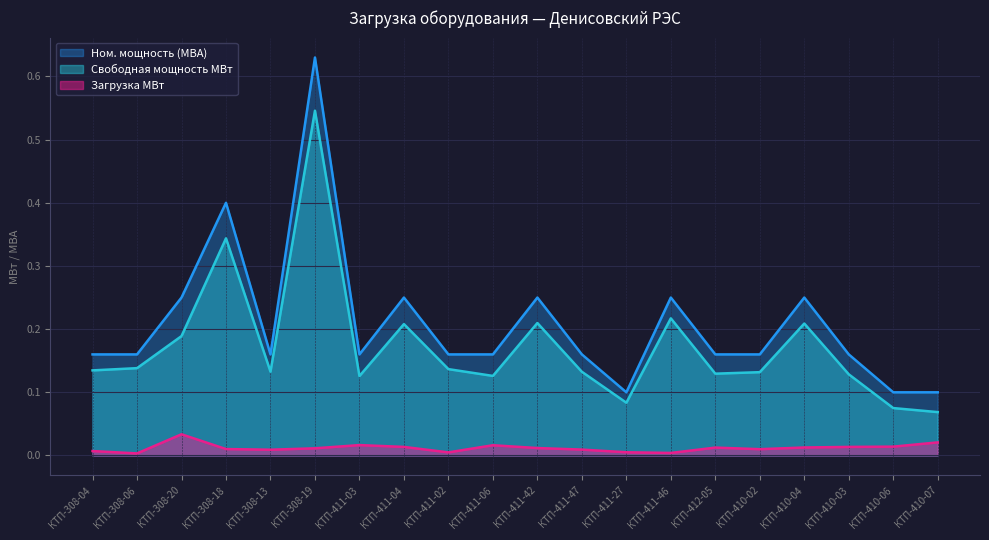

Reading left to right, transcribe all the data shown in this chart.

Загрузка МВт: КТП-308-04=0.0	КТП-308-06=0.0	КТП-308-20=0.0	КТП-308-18=0.0	КТП-308-13=0.0	КТП-308-19=0.0	КТП-411-03=0.0	КТП-411-04=0.0	КТП-411-02=0.0	КТП-411-06=0.0	КТП-411-42=0.0	КТП-411-47=0.0	КТП-411-27=0.0	КТП-411-46=0.0	КТП-412-05=0.0	КТП-410-02=0.0	КТП-410-04=0.0	КТП-410-03=0.0	КТП-410-06=0.0	КТП-410-07=0.0
Свободная мощность МВт: КТП-308-04=0.1	КТП-308-06=0.1	КТП-308-20=0.2	КТП-308-18=0.3	КТП-308-13=0.1	КТП-308-19=0.5	КТП-411-03=0.1	КТП-411-04=0.2	КТП-411-02=0.1	КТП-411-06=0.1	КТП-411-42=0.2	КТП-411-47=0.1	КТП-411-27=0.1	КТП-411-46=0.2	КТП-412-05=0.1	КТП-410-02=0.1	КТП-410-04=0.2	КТП-410-03=0.1	КТП-410-06=0.1	КТП-410-07=0.1
Ном. мощность кВА: КТП-308-04=0.2	КТП-308-06=0.2	КТП-308-20=0.2	КТП-308-18=0.4	КТП-308-13=0.2	КТП-308-19=0.6	КТП-411-03=0.2	КТП-411-04=0.2	КТП-411-02=0.2	КТП-411-06=0.2	КТП-411-42=0.2	КТП-411-47=0.2	КТП-411-27=0.1	КТП-411-46=0.2	КТП-412-05=0.2	КТП-410-02=0.2	КТП-410-04=0.2	КТП-410-03=0.2	КТП-410-06=0.1	КТП-410-07=0.1